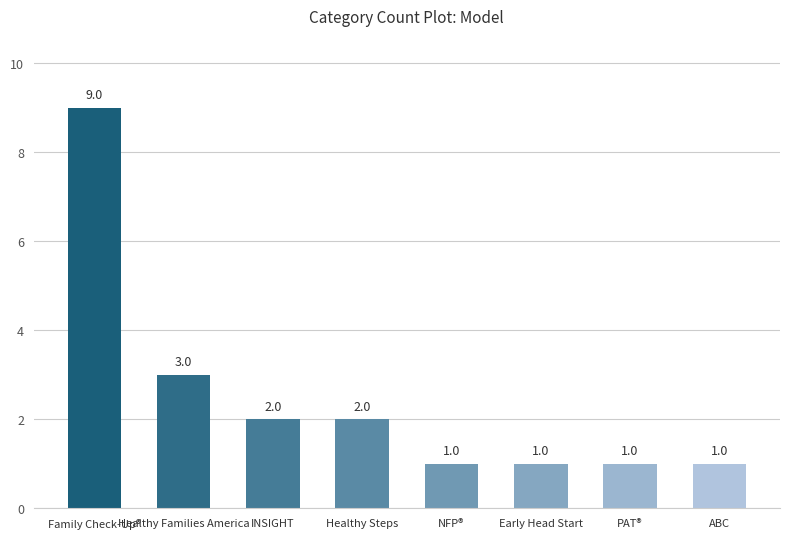

Are the bars horizontal?

No